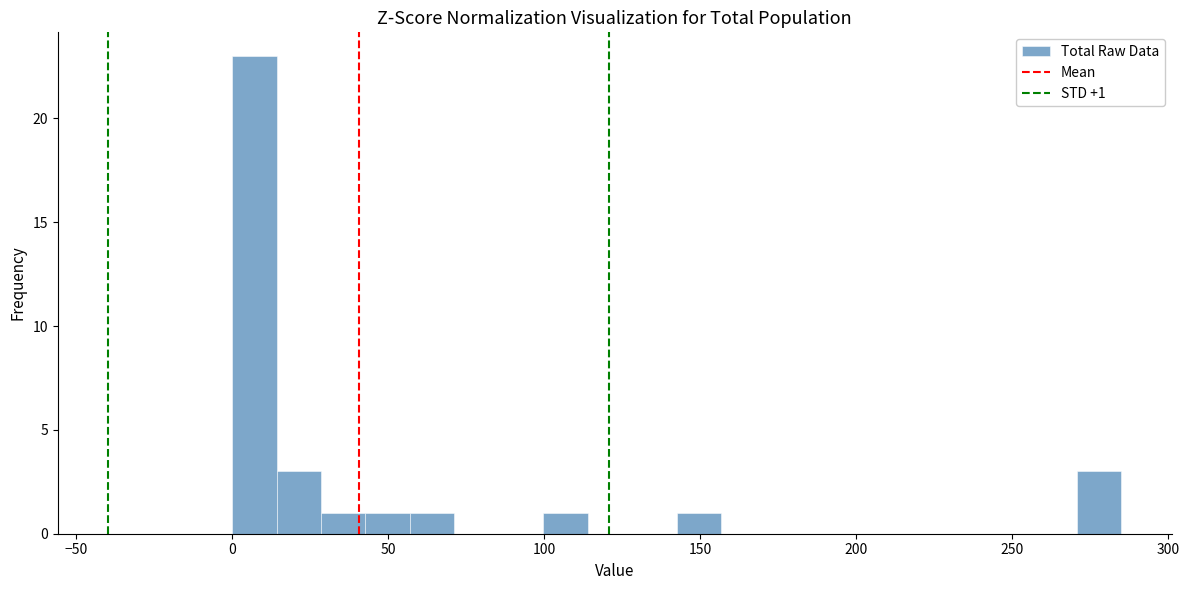

Around what value on the x-axis is the tallest bar? Give the approximate position of its centre, as read against the axis.

5